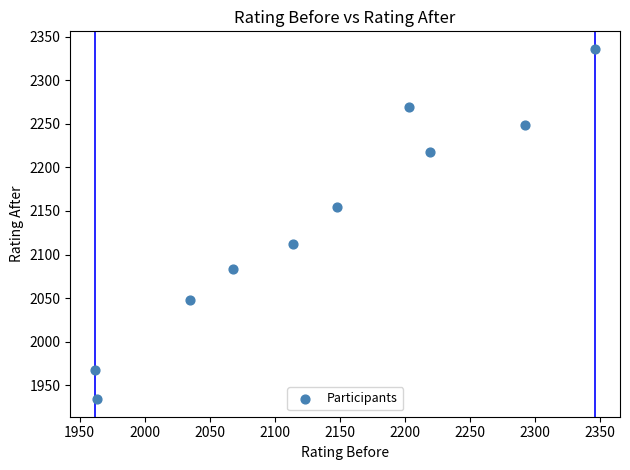

What is the range of Y values (max minus min)?

402